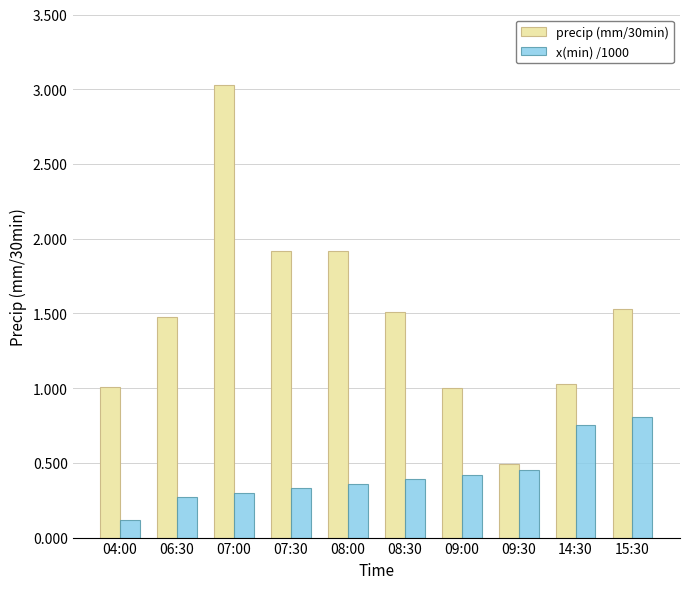

Count the x(min) /1000 values in the range 0 to 1.

10